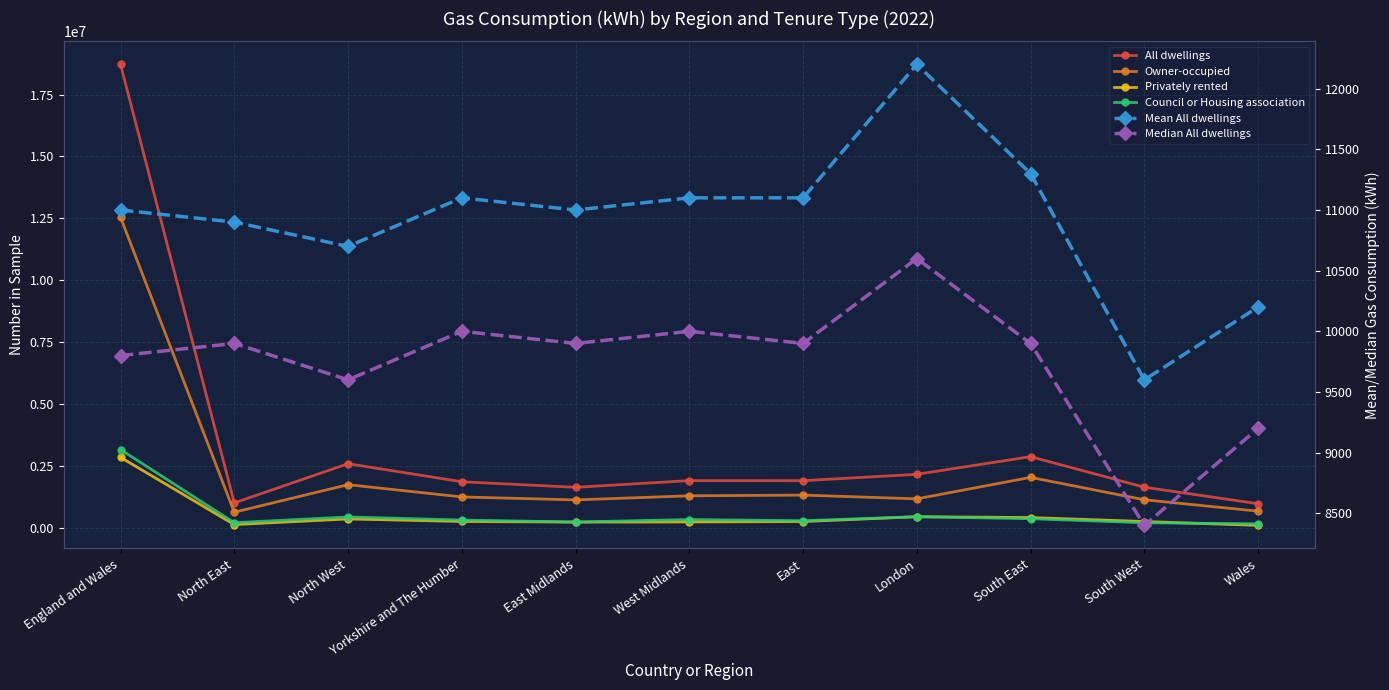

Between England and Wales and Wales, which series saw the biggest shift?

All dwellings